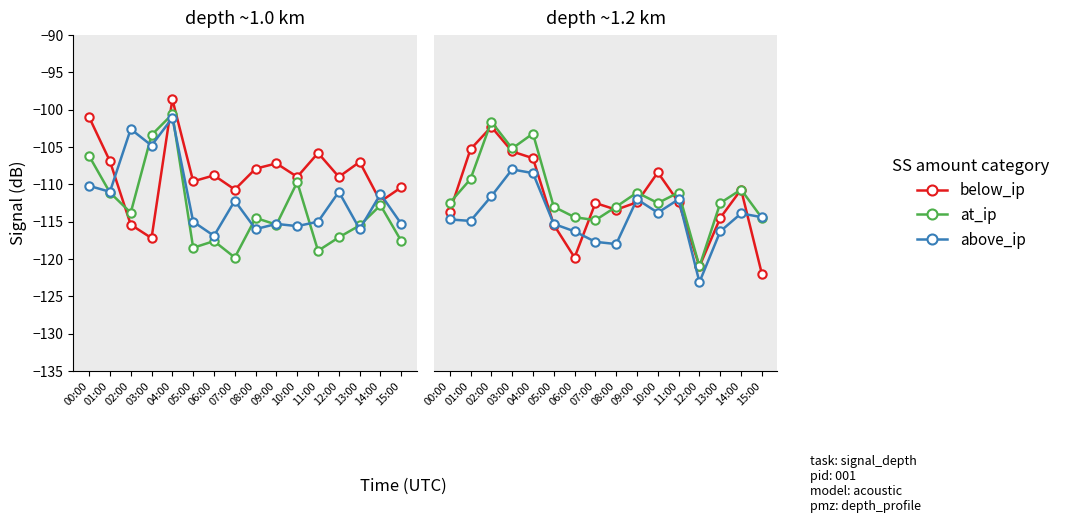

Is it true that at_ip equals -113.0 at 08:00?

True